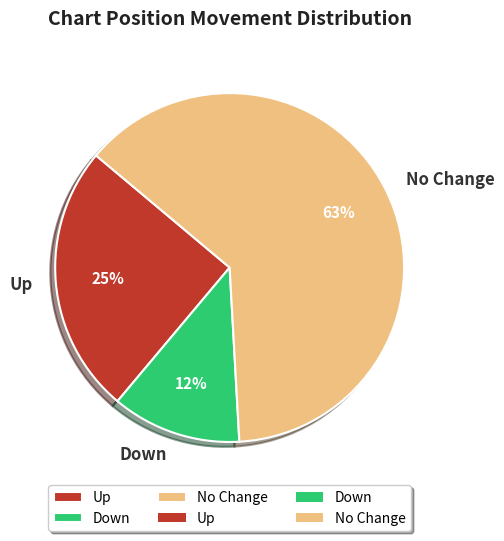

Is it true that No Change is 70% of the pie?

False